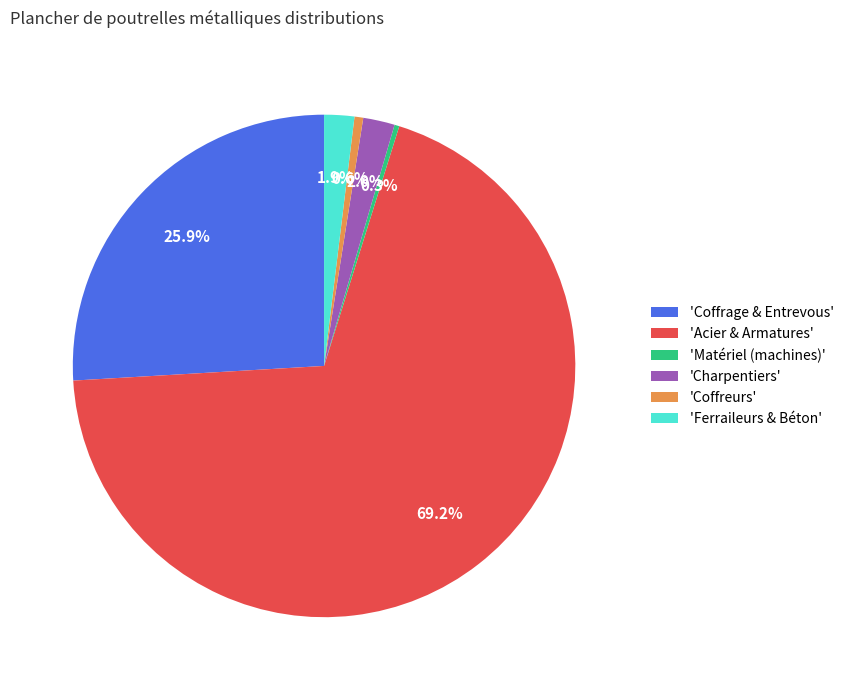

Does 'Coffreurs' represent more than half of the total?

No